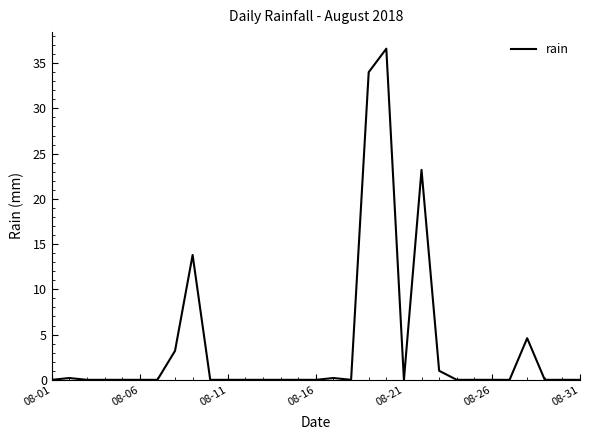

Does the chart display data point markers on the line(s)?

No